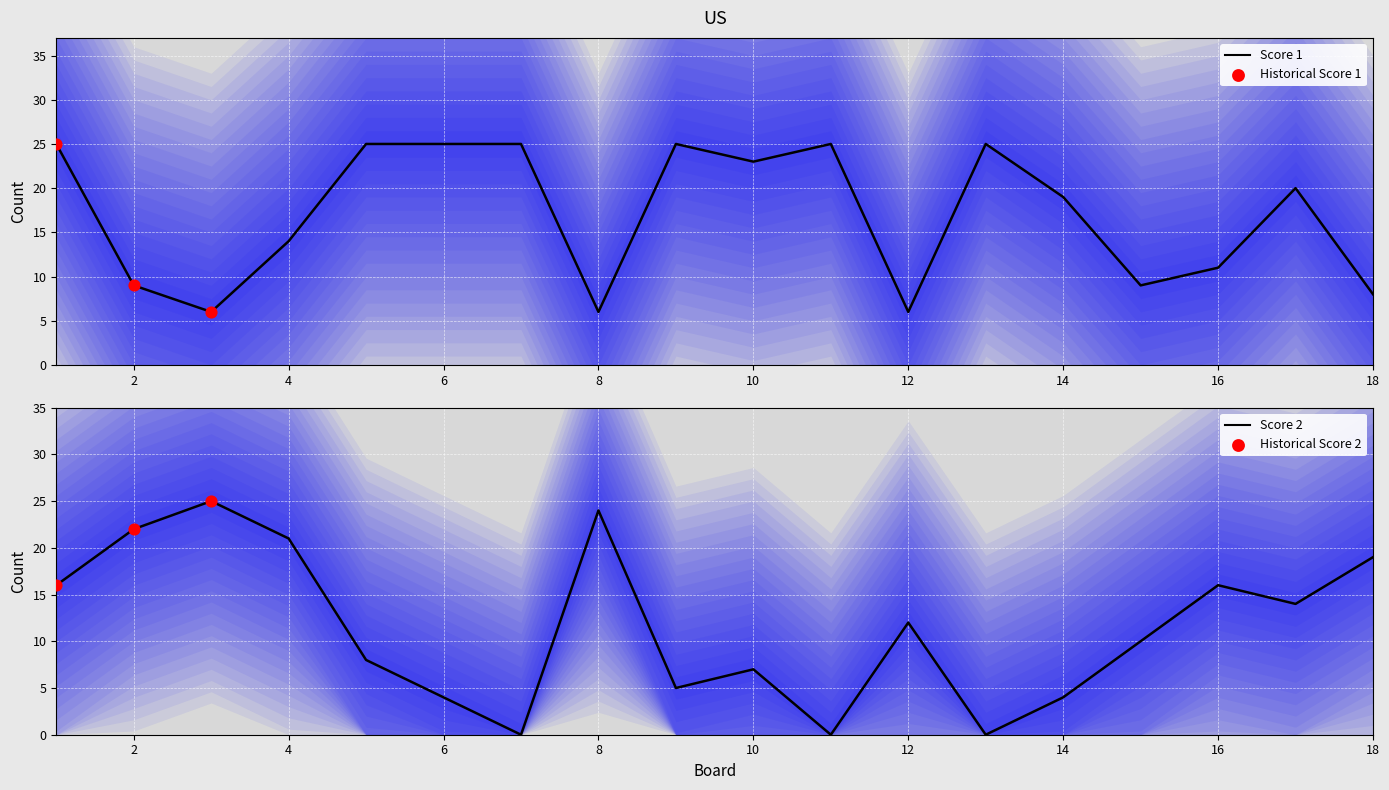

At which category is the sum across all series the highest?

1